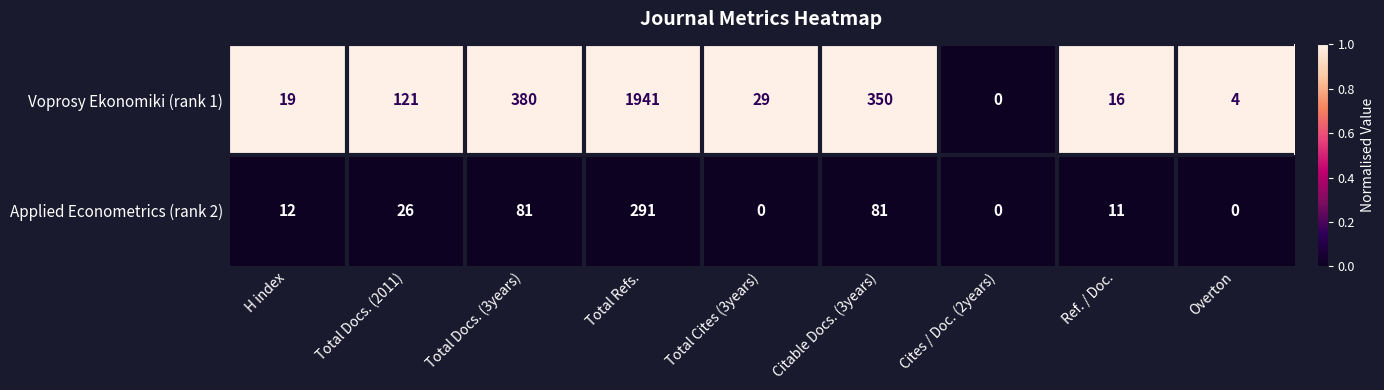

Reading left to right, what are all the values shown in this chart?

Voprosy Ekonomiki (rank 1): H index=19	Total Docs. (2011)=121	Total Docs. (3years)=380	Total Refs.=1941	Total Cites (3years)=29	Citable Docs. (3years)=350	Cites / Doc. (2years)=0	Ref. / Doc.=16	Overton=4
Applied Econometrics (rank 2): H index=12	Total Docs. (2011)=26	Total Docs. (3years)=81	Total Refs.=291	Total Cites (3years)=0	Citable Docs. (3years)=81	Cites / Doc. (2years)=0	Ref. / Doc.=11	Overton=0